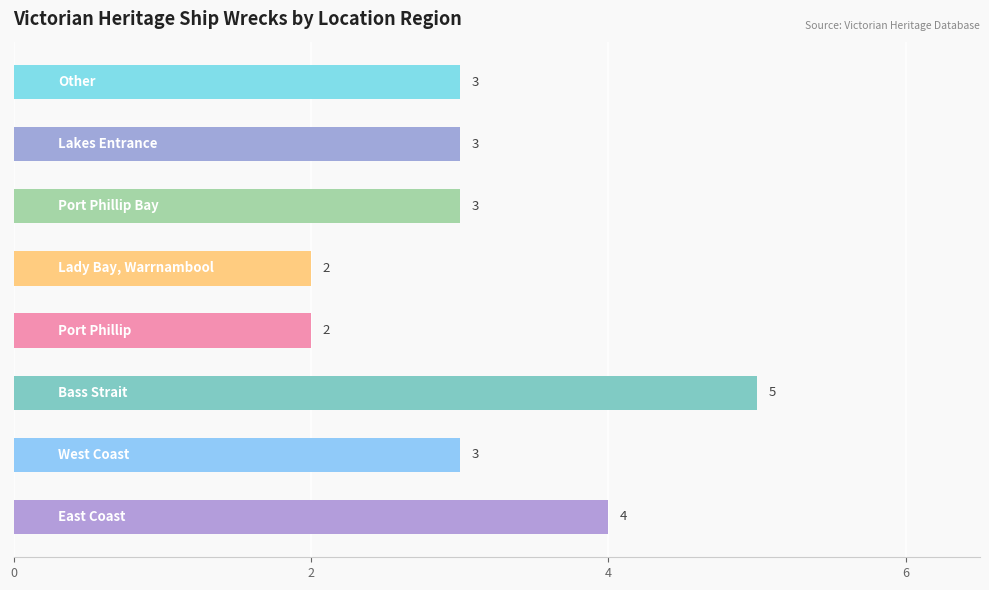

What is the average value?

3